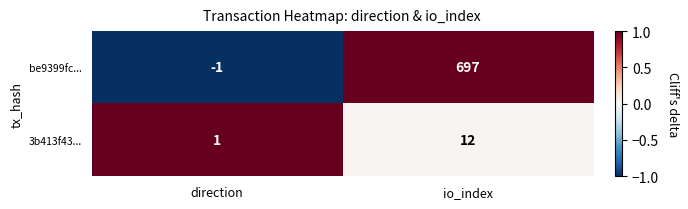

Which category has the highest value across all series?

io_index